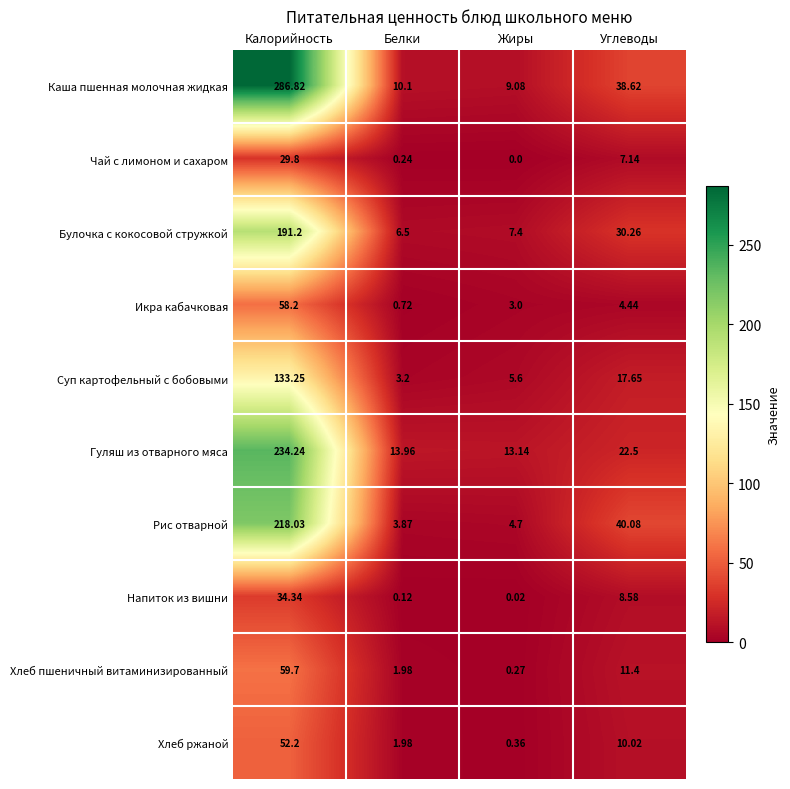

Which series changed the most between Жиры and Углеводы?

Рис отварной